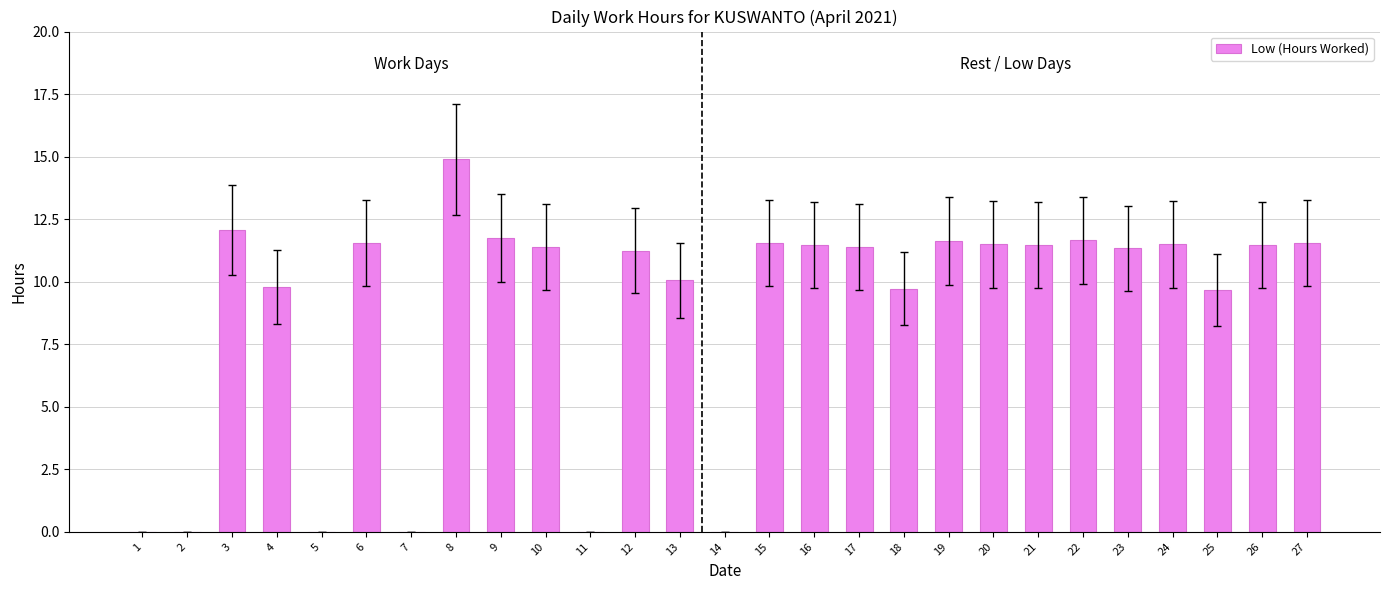

Read the value at 25.

9.7